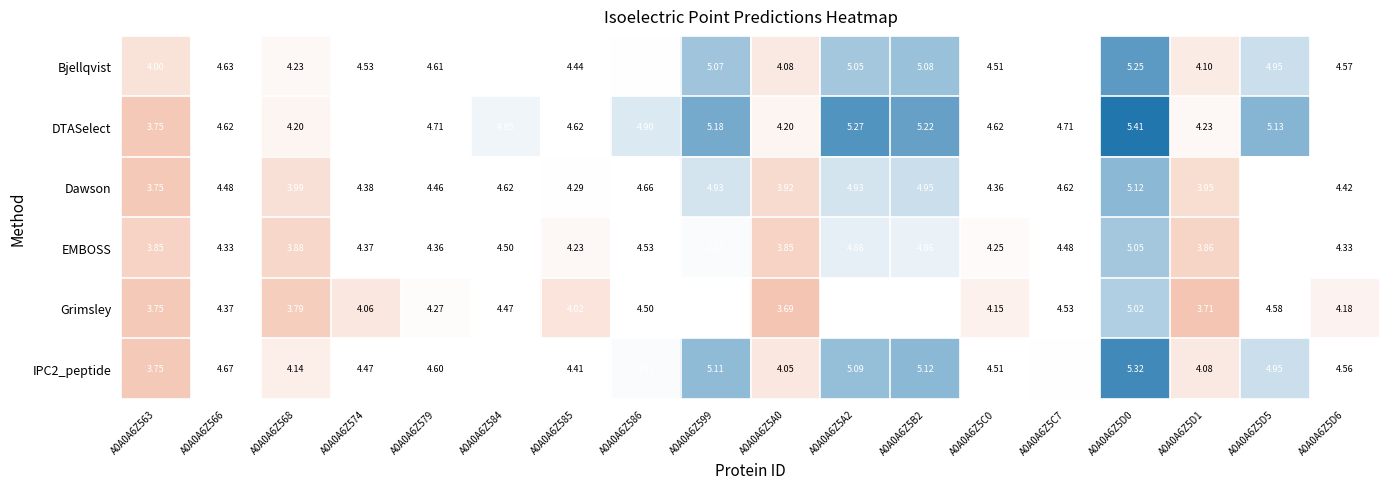

Count the number of data series in this chart.

6